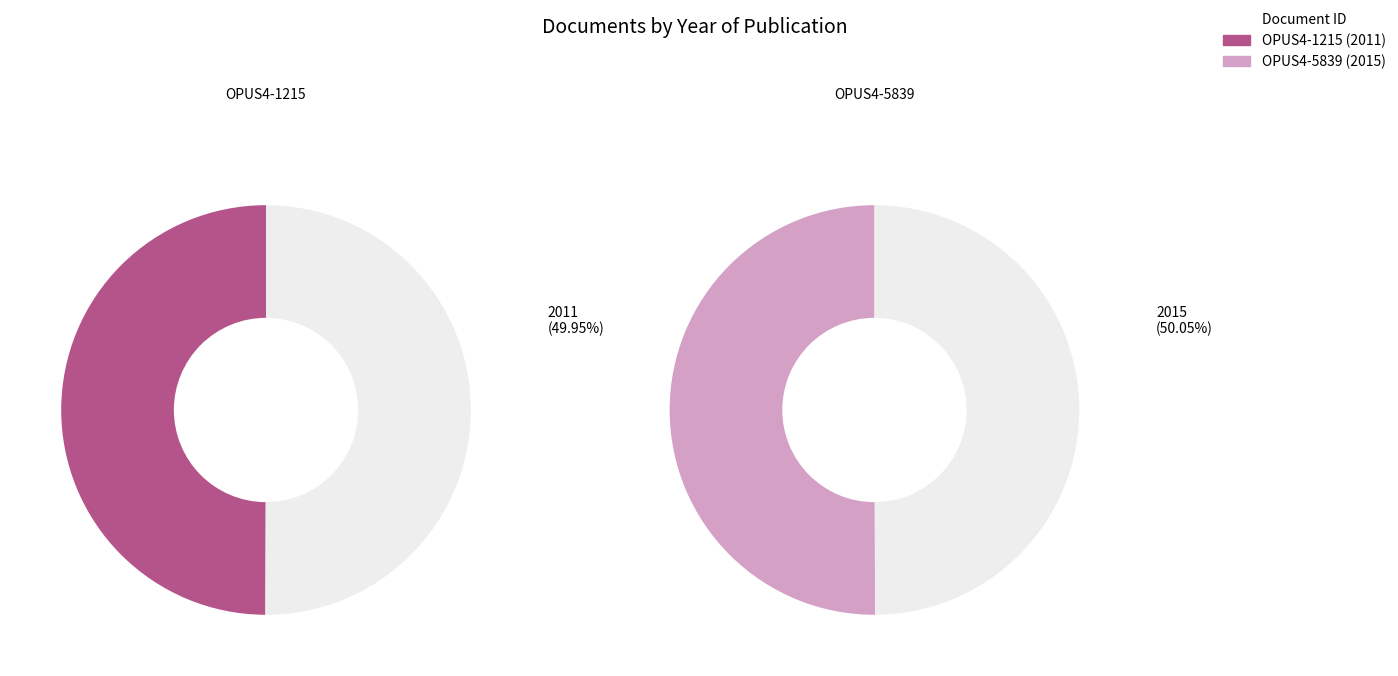

How many slices are in this pie chart?

2